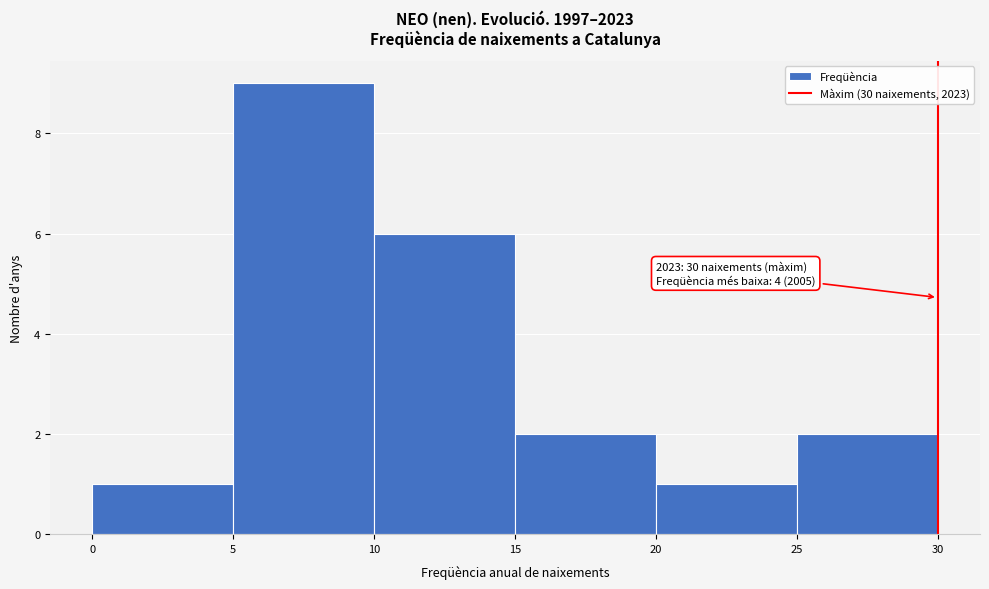

Which range on the x-axis has the tallest bar?

5 to 10